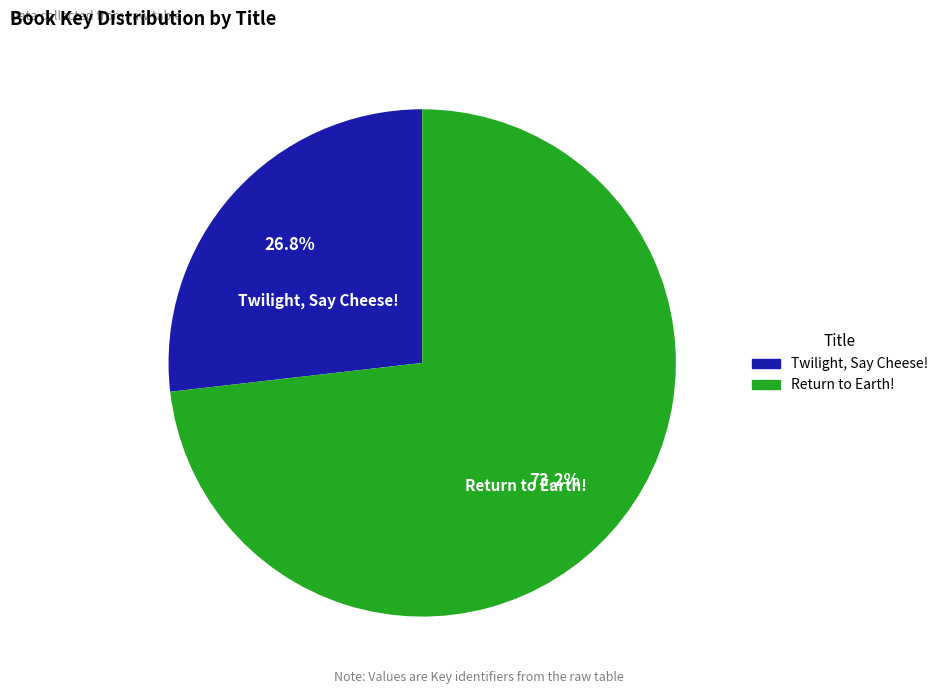

Approximately how many times larger is the value at Twilight, Say Cheese! compared to Return to Earth!?

0.4